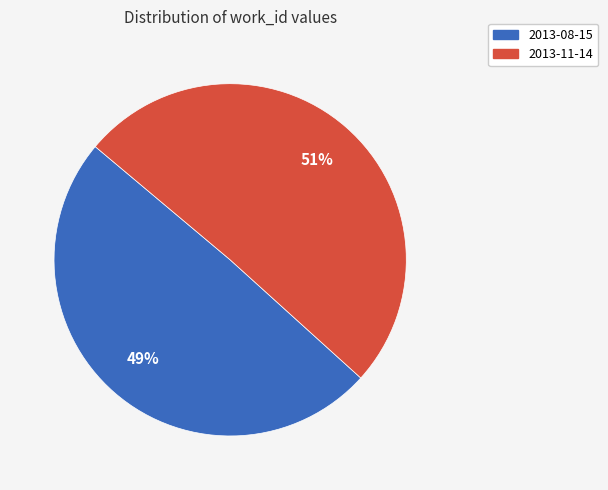

Is there a majority slice in this chart?

Yes